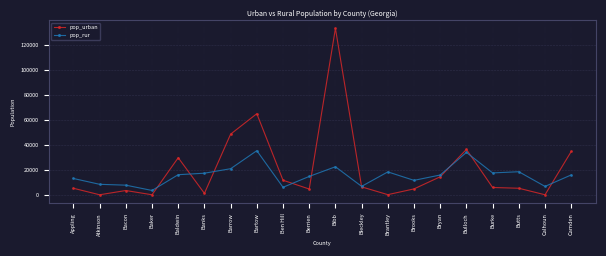

What is the highest value of the pop_urban series?

133132